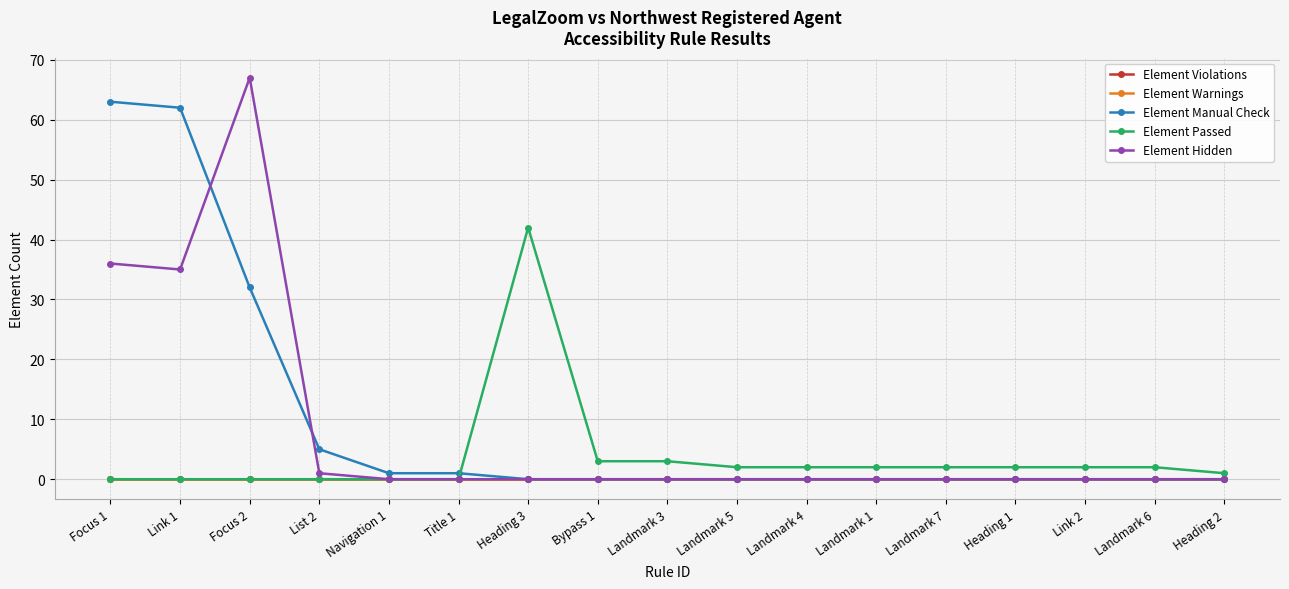

List the series in order of their peak value, highest first.

Element Hidden, Element Manual Check, Element Passed, Element Violations, Element Warnings